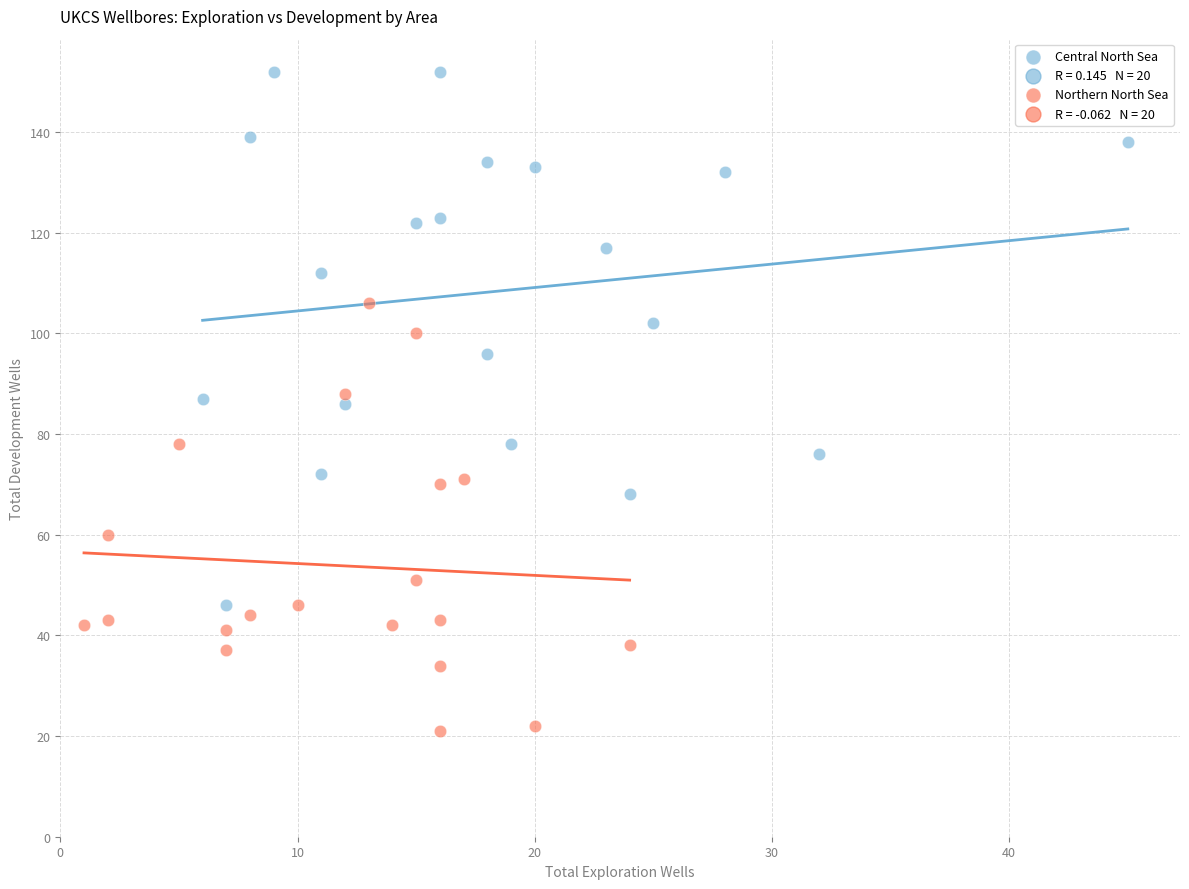

Which series contains the highest Y value?

Central North Sea